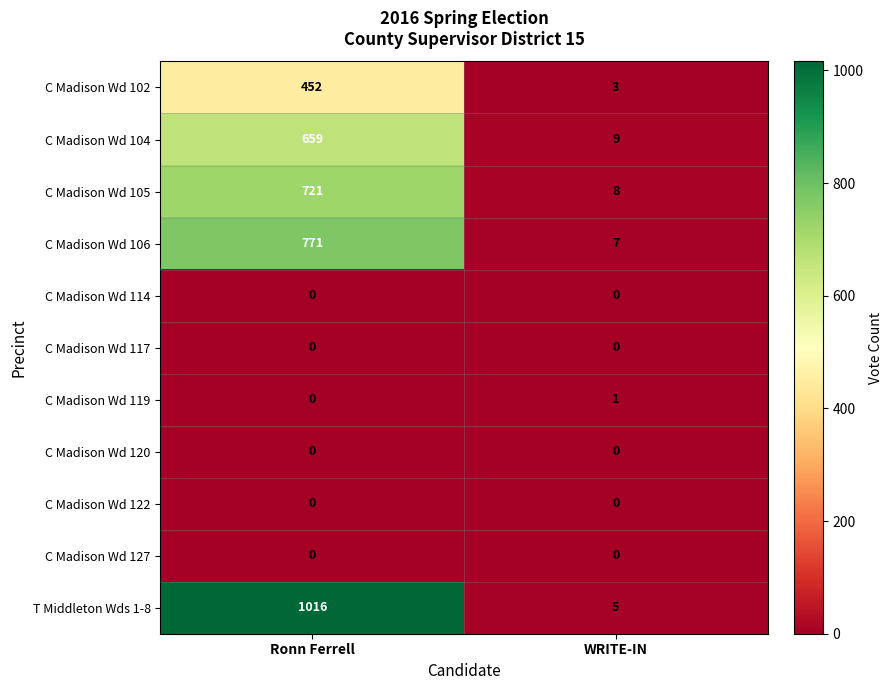

What is the difference between the highest and lowest values at WRITE-IN?

9